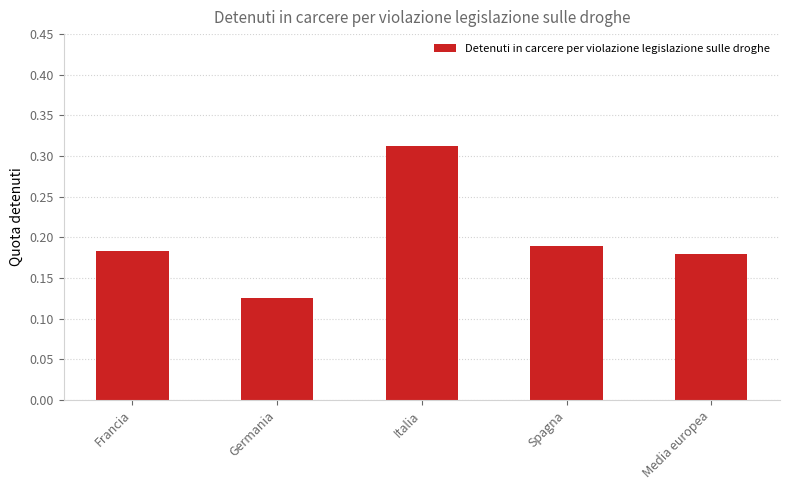

How many series are shown in this chart?

1